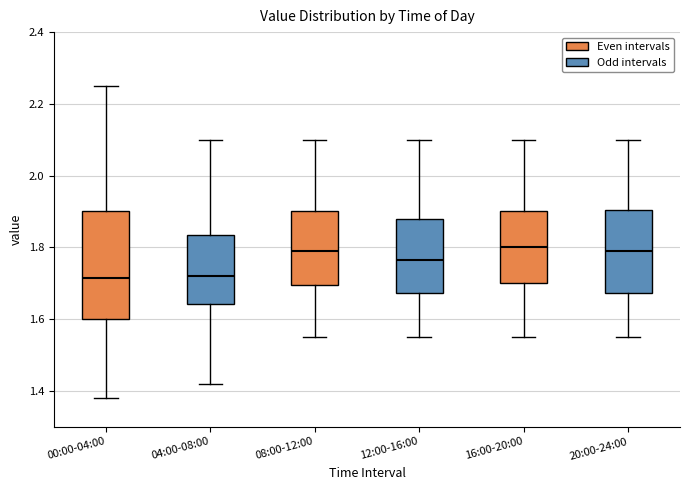

Reading left to right, read every box against the y-axis: the position of its median line, the range the box covers, and the ends of its whiskers. The values are not printed on the chart, so give them approximately, as read against the axis.

00:00-04:00: median 1.72, box 1.60 to 1.90, whiskers 1.38 to 2.26
04:00-08:00: median 1.72, box 1.64 to 1.84, whiskers 1.42 to 2.10
08:00-12:00: median 1.80, box 1.70 to 1.90, whiskers 1.56 to 2.10
12:00-16:00: median 1.76, box 1.68 to 1.88, whiskers 1.56 to 2.10
16:00-20:00: median 1.80, box 1.70 to 1.90, whiskers 1.56 to 2.10
20:00-24:00: median 1.80, box 1.68 to 1.90, whiskers 1.56 to 2.10